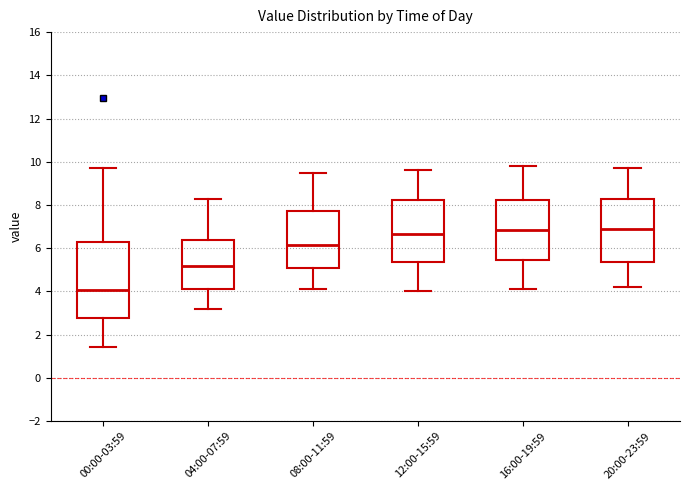

Where is the lower edge of the box for 08:00-11:59 on the y-axis? The values are not printed on the chart, so give them approximately, as read against the axis.

5.2